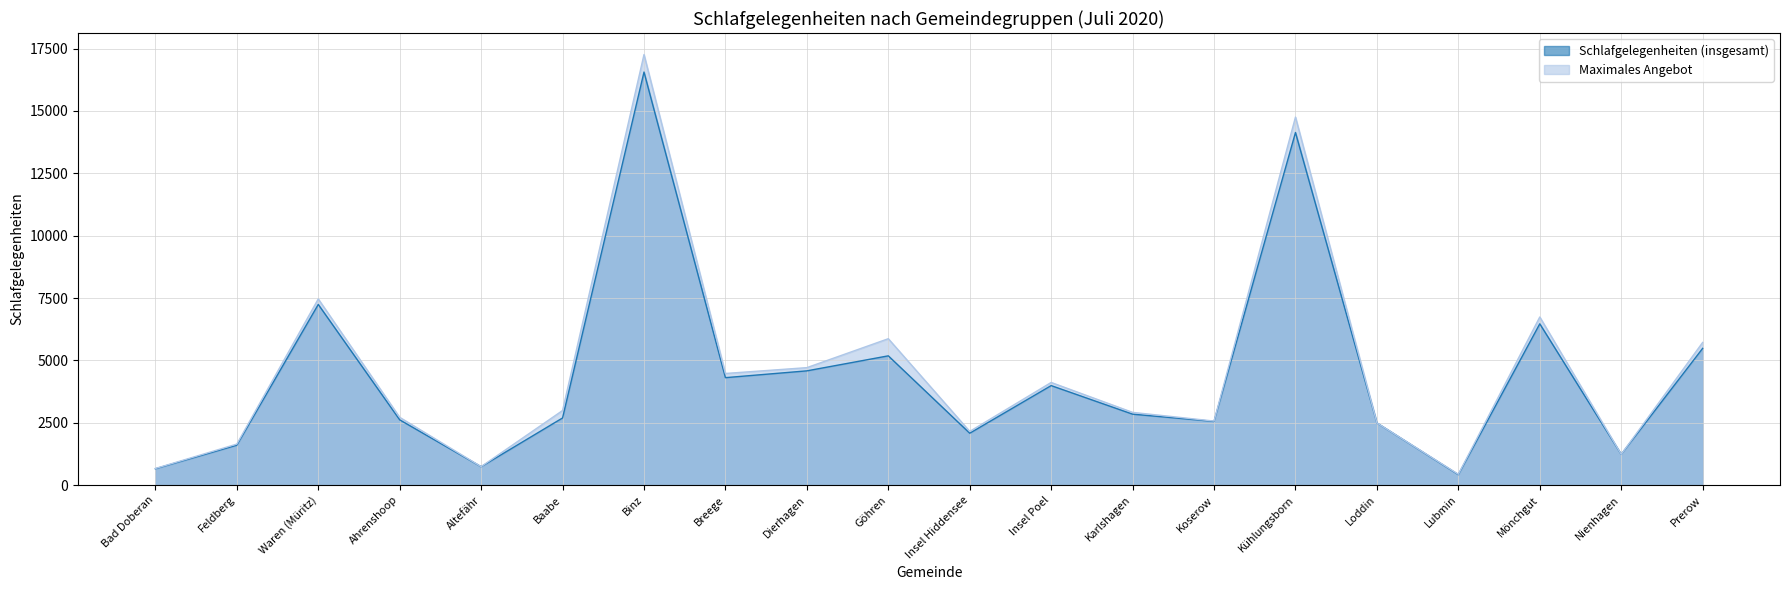

Where is the first local maximum for Maximales Angebot?

Waren (Müritz)